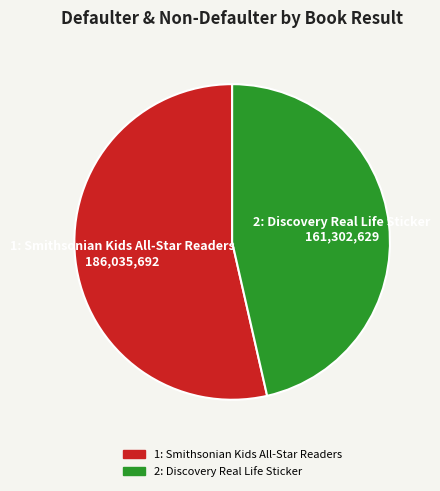

Rank the categories by value from lowest to highest.

Row 2, Row 1